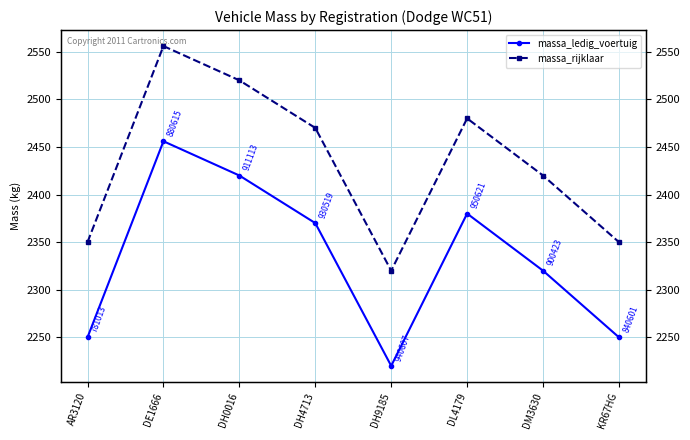

How many data points in massa_ledig_voertuig are above 2370?

3